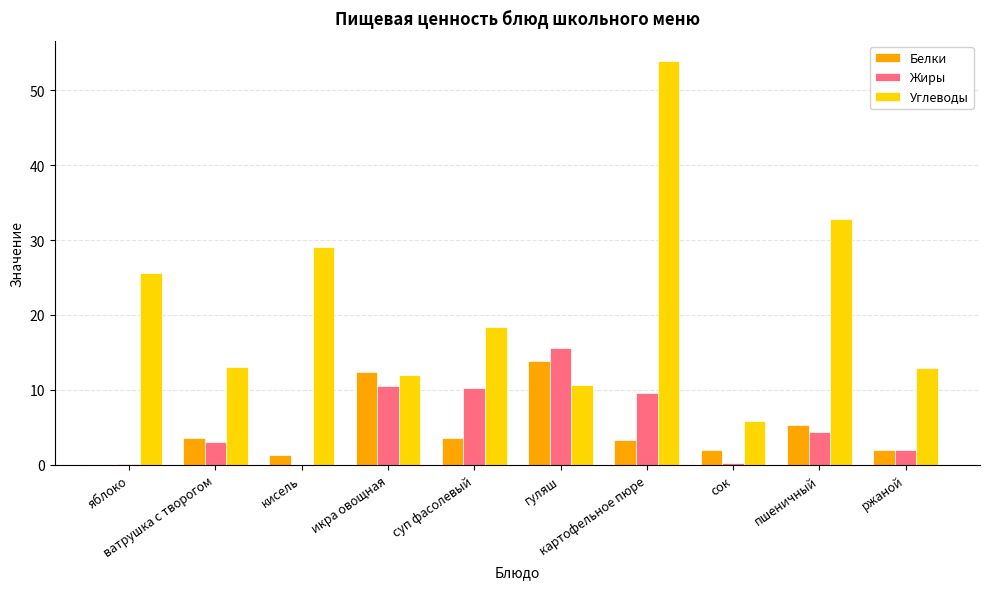

What is the maximum value shown in the chart?

53.9